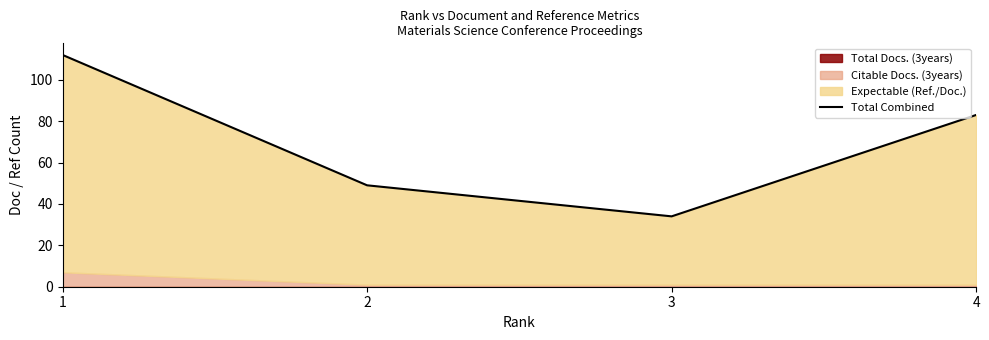

What is the difference between the second highest and minimum values?

49